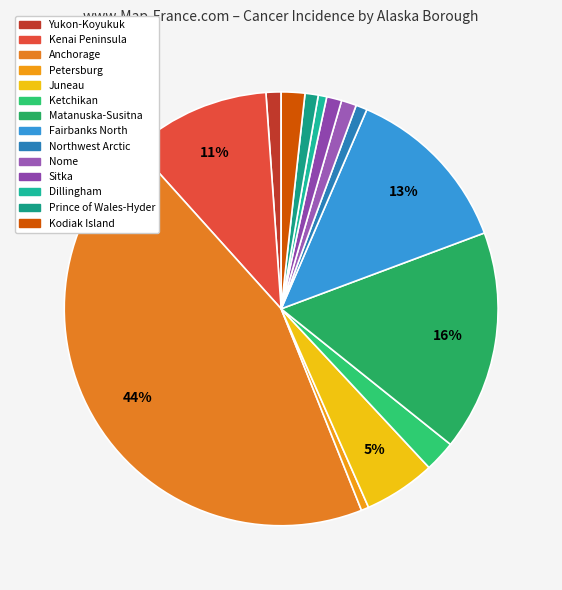

The Ketchikan slice represents 1% of the pie. True or false?

False